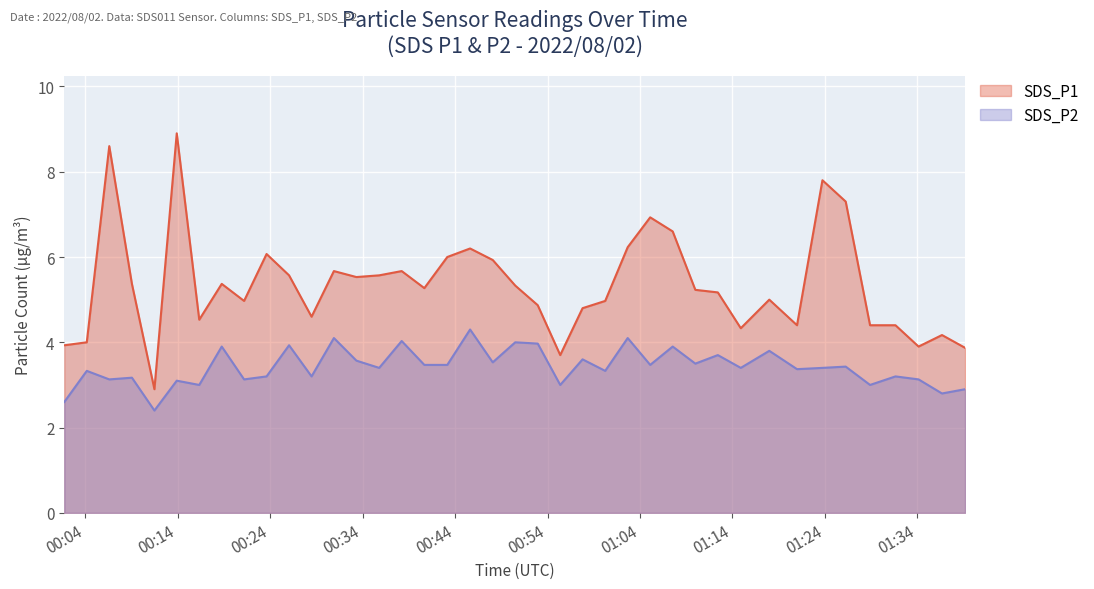

What is the value of the SDS_P1 point at the 26th from the left?

6.2